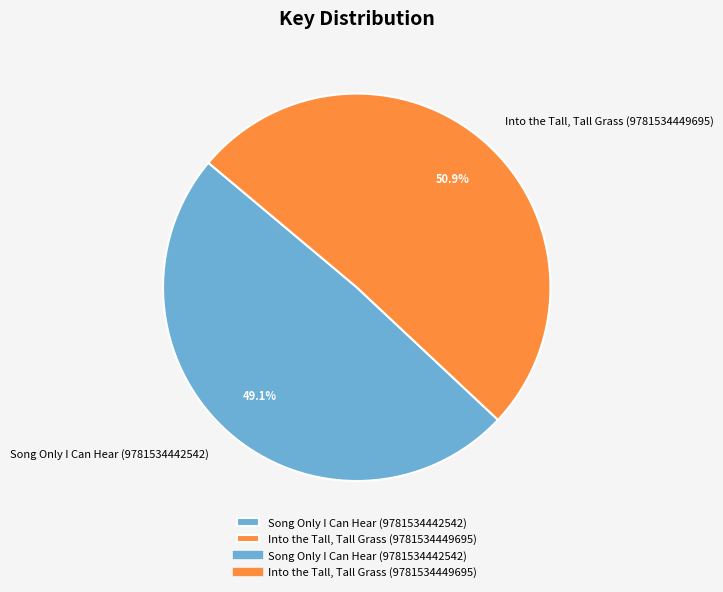

What is the largest slice in the pie chart?

Into the Tall, Tall Grass (9781534449695)